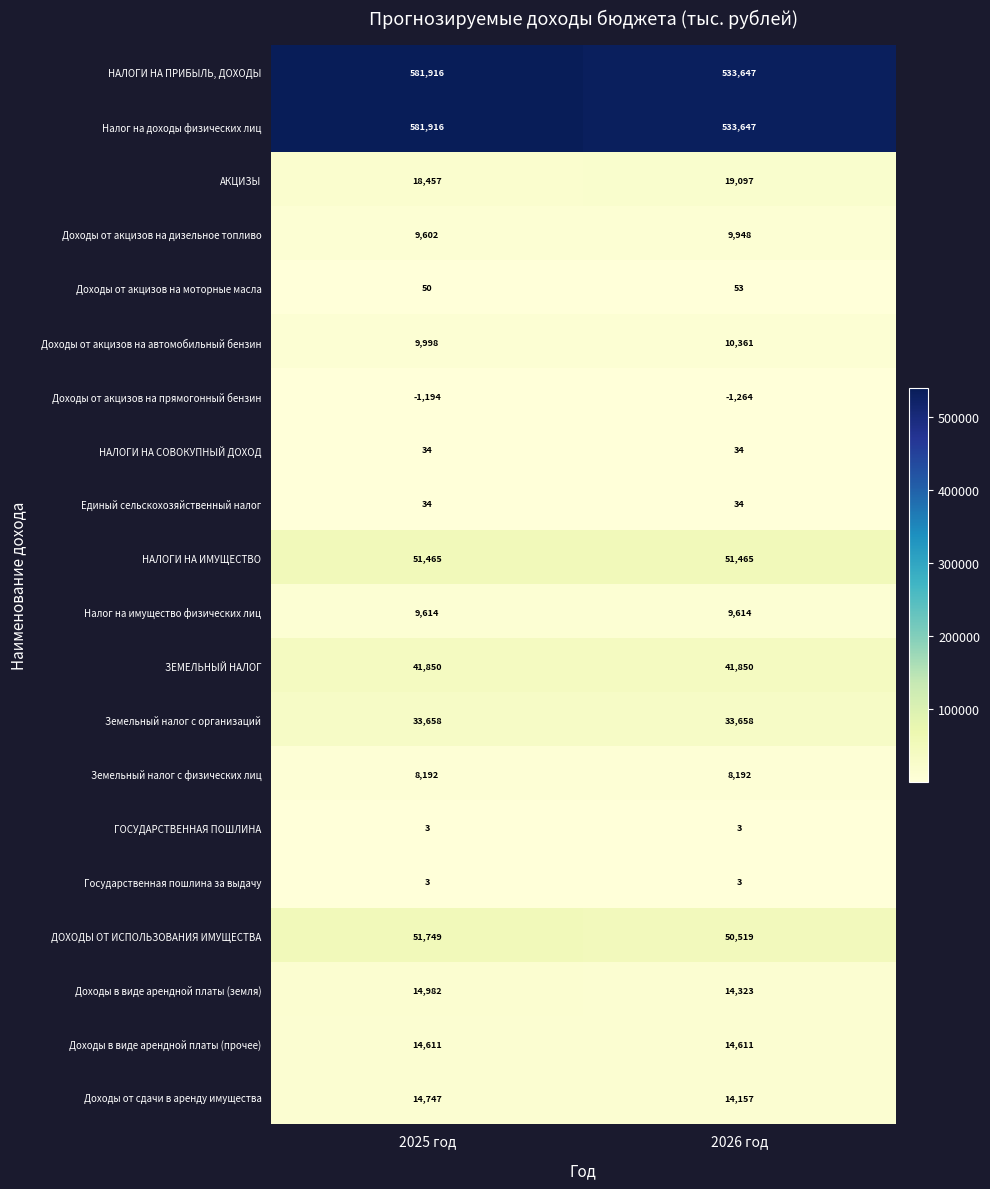

What is the spread (max minus min) of values at 2026 год?

534911